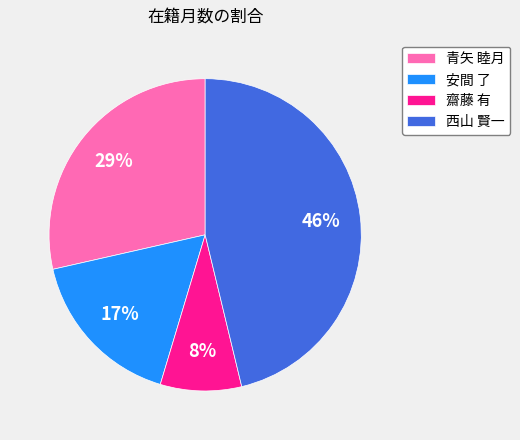

Rank the categories by value from highest to lowest.

西山 賢一, 青矢 睦月, 安間 了, 齋藤 有